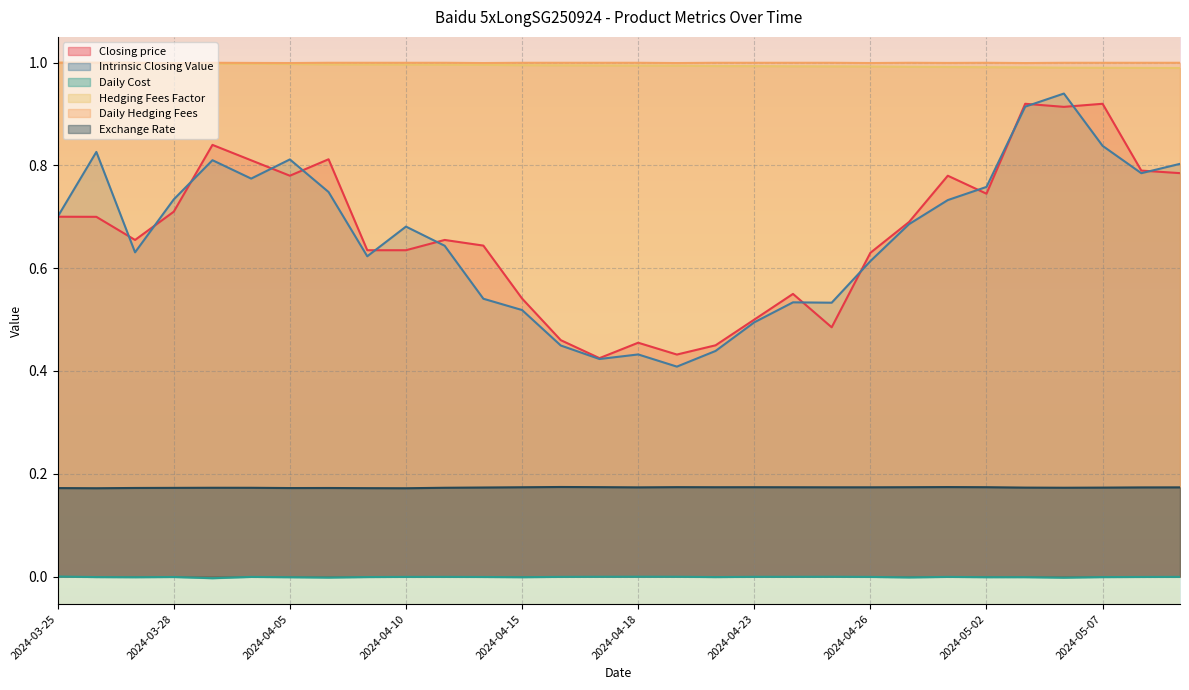

What is the value of the Intrinsic Closing Value point at the 9th from the left?

0.6